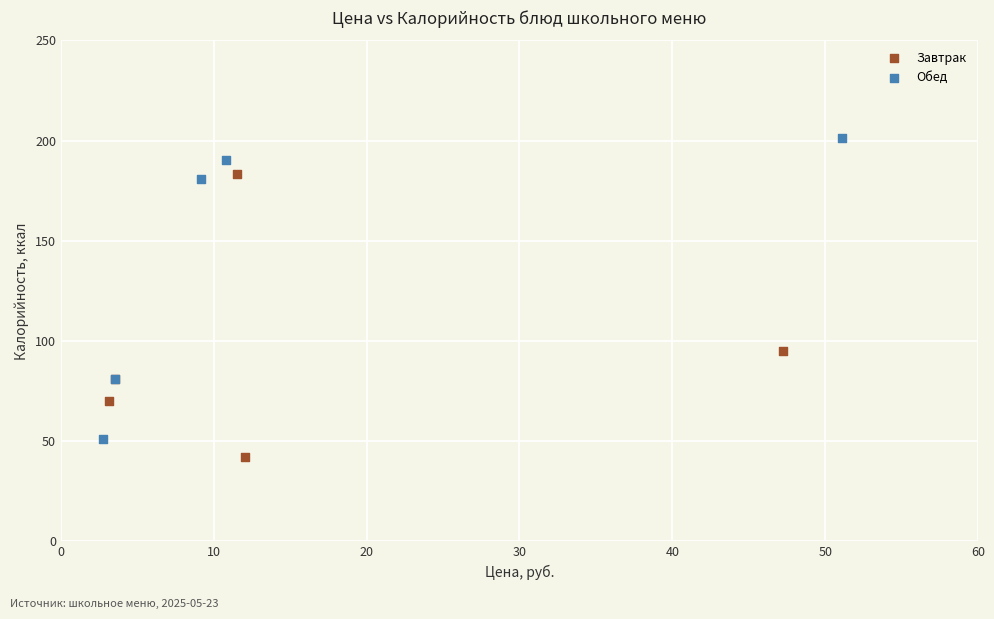

Which series contains the highest Y value?

Обед